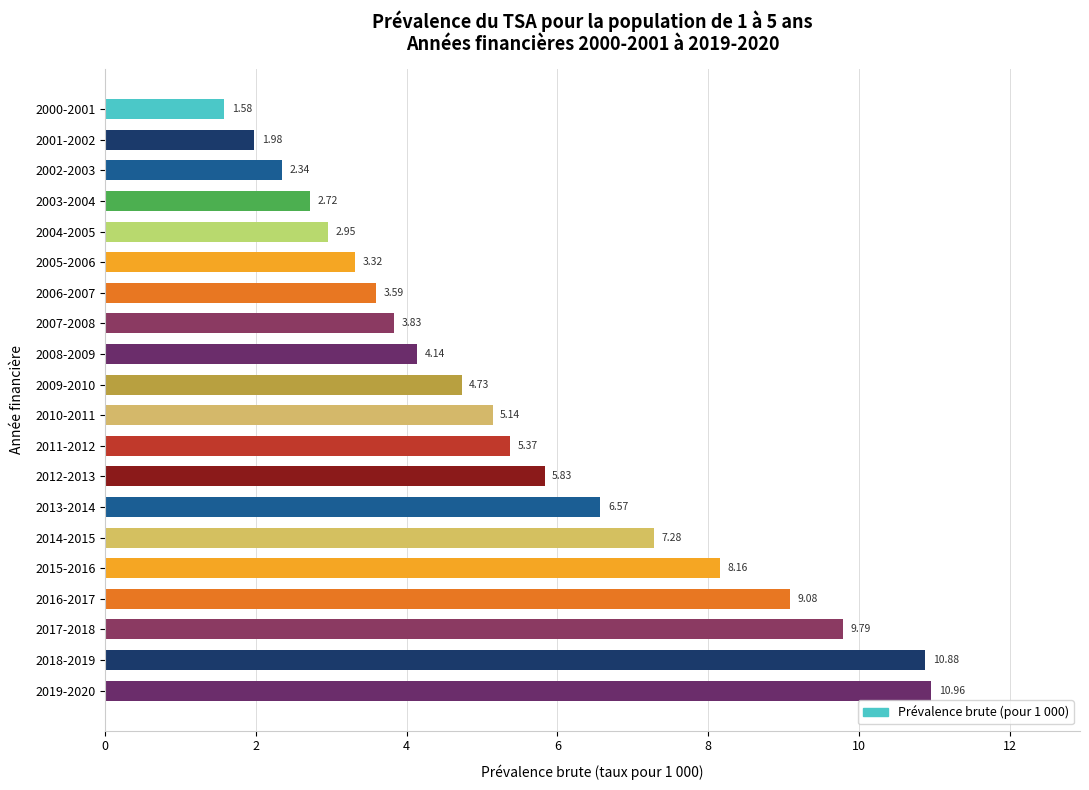

How many categories are shown in the chart?

20